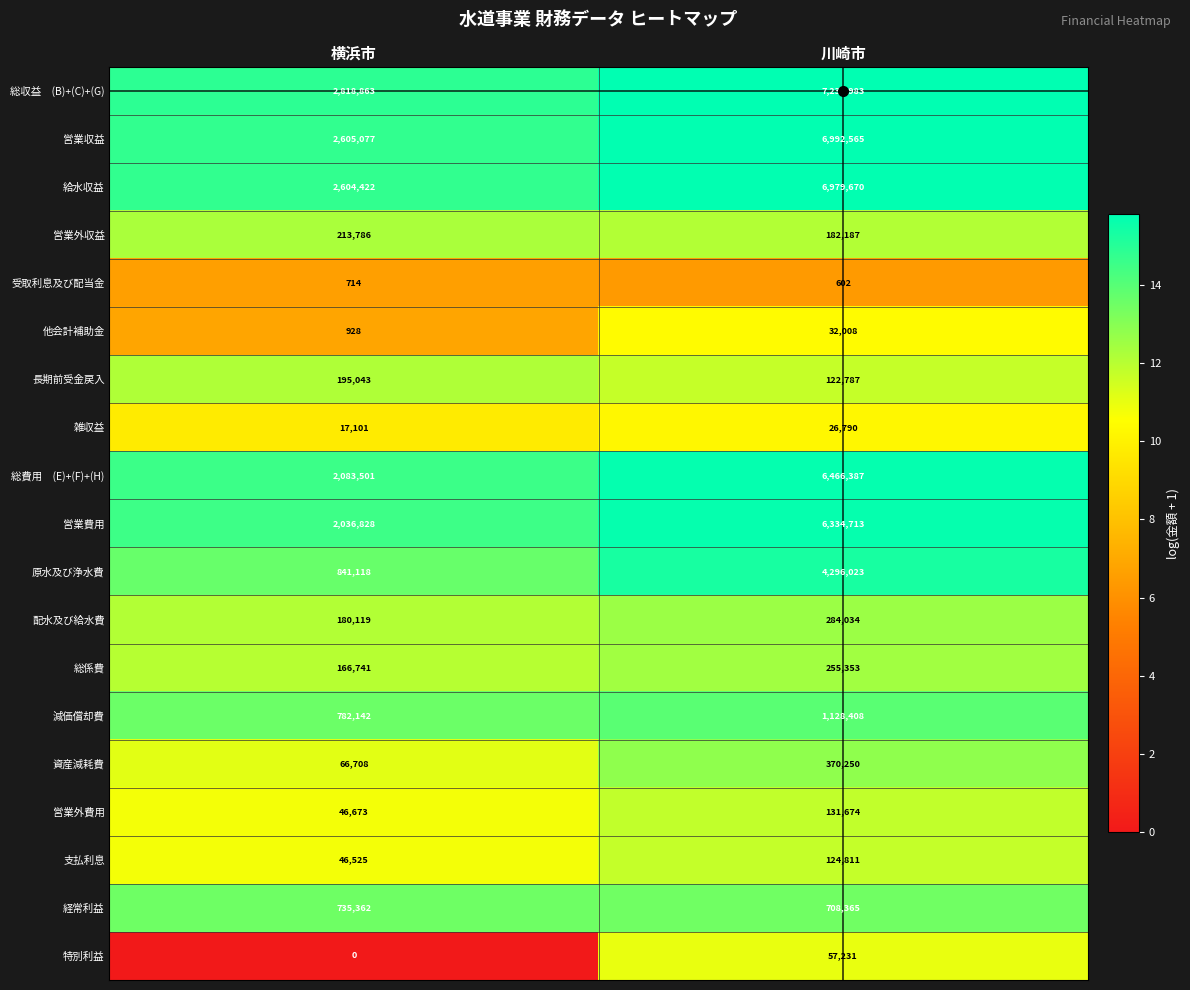

At which category does the chart reach its peak across all series?

川崎市